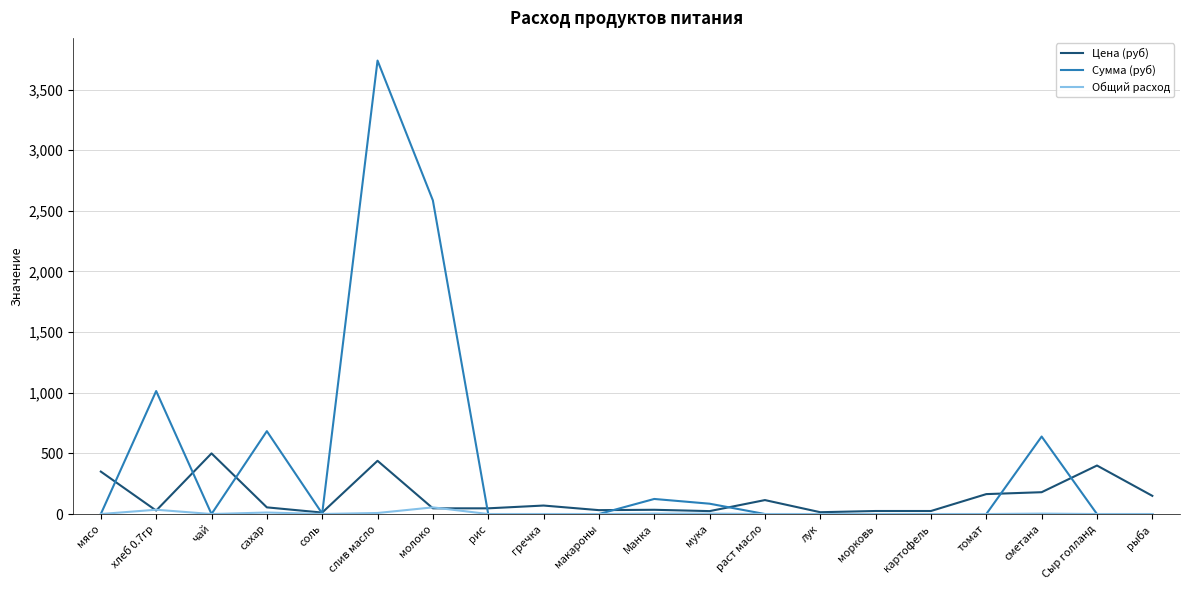

What is the sum of all Общий расход values?

122.5